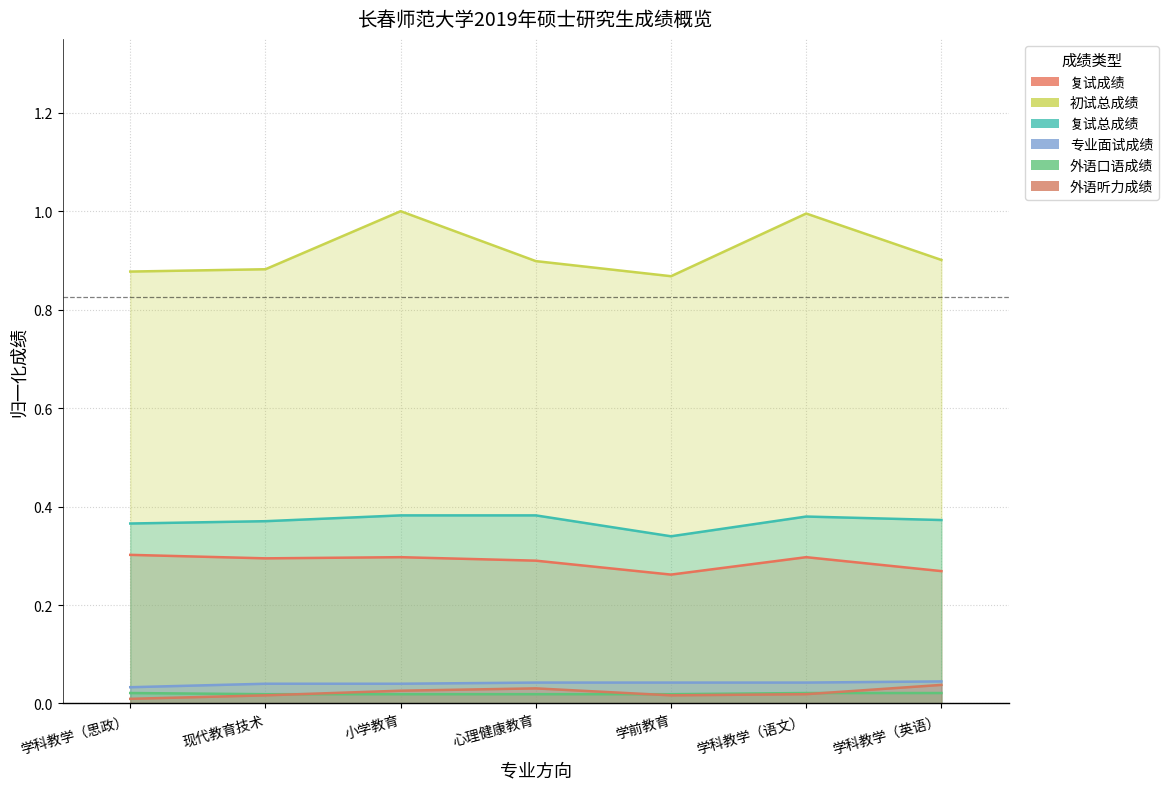

At how many categories does at least one series exceed 0?

7